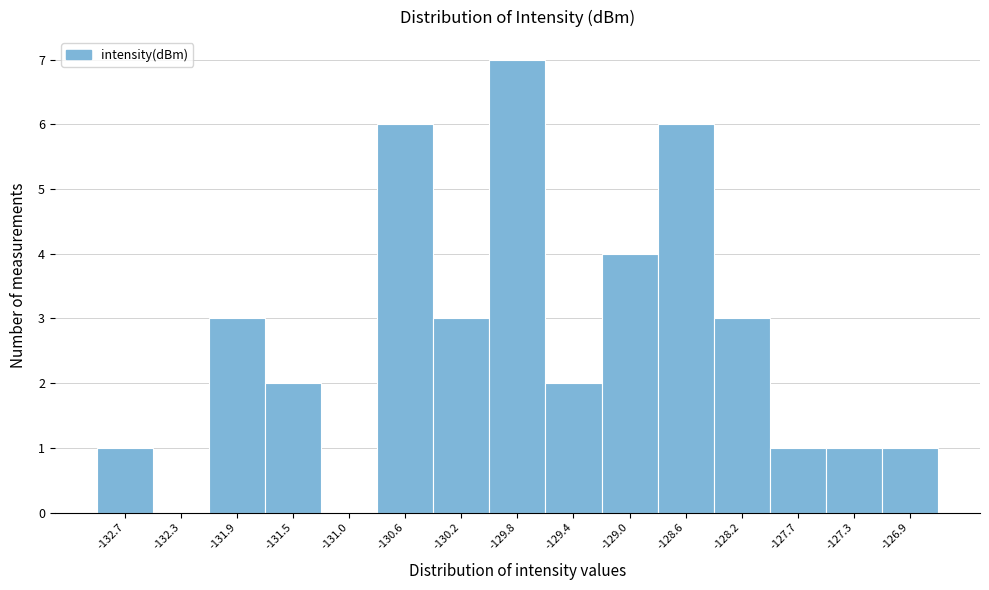

Reading left to right, extract all data points from this chart.

-132.7=1	-132.3=0	-131.9=3	-131.5=2	-131.0=0	-130.6=6	-130.2=3	-129.8=7	-129.4=2	-129.0=4	-128.6=6	-128.2=3	-127.7=1	-127.3=1	-126.9=1